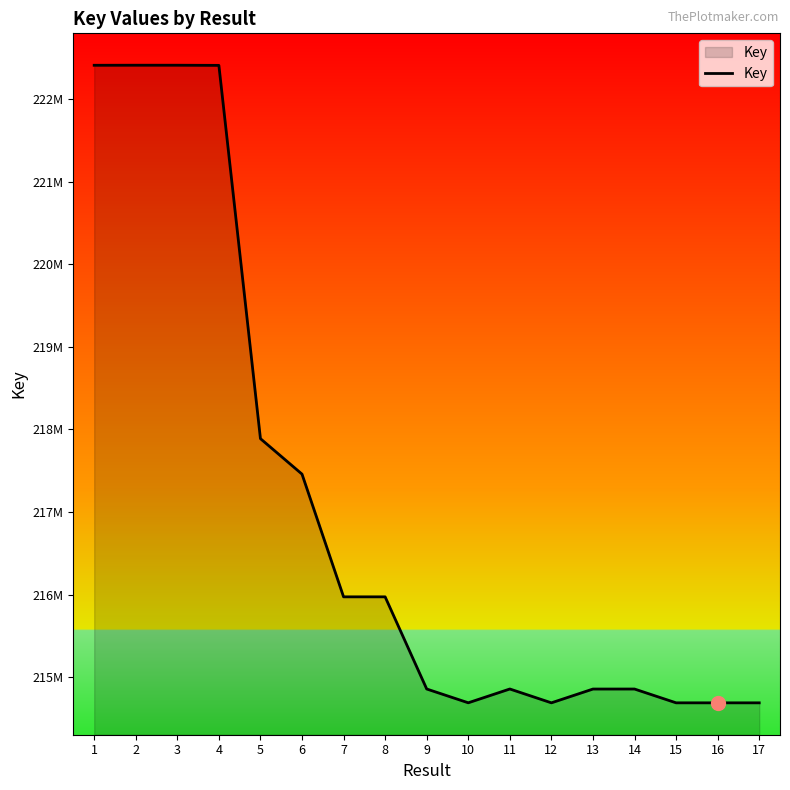

Is this an area chart (filled region under the line)?

Yes